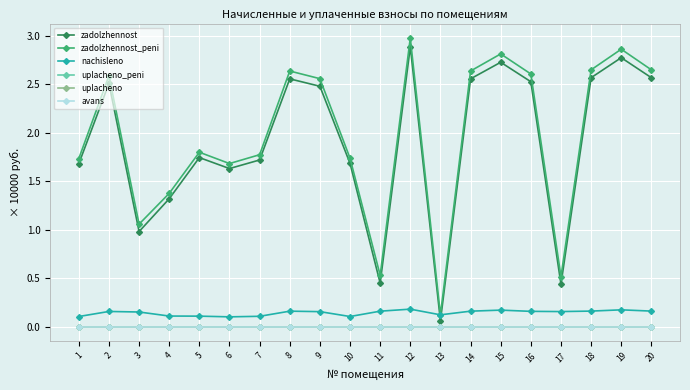

Is this an area chart (filled region under the line)?

No